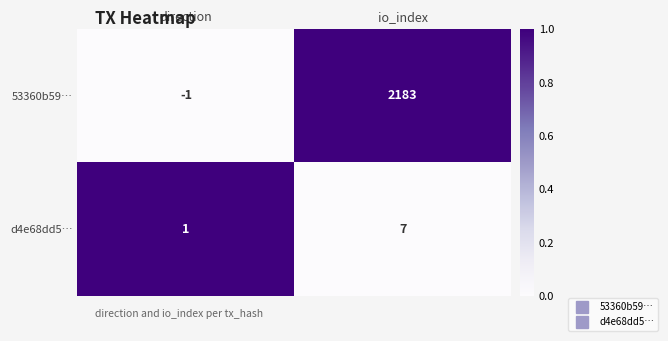

The value of d4e68dd5… at io_index is 7. True or false?

True